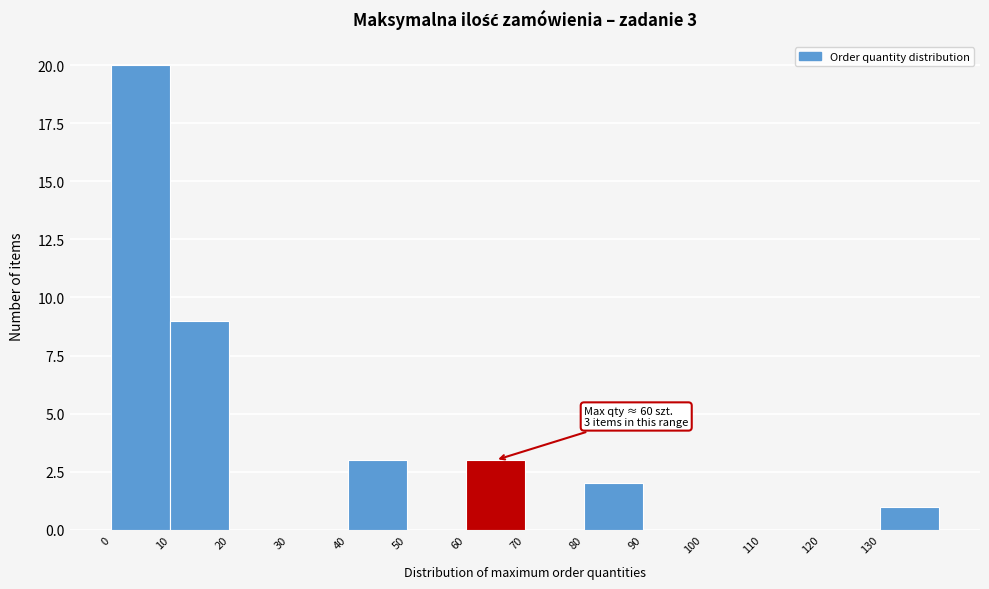

Which range on the x-axis has the tallest bar?

0 to 10